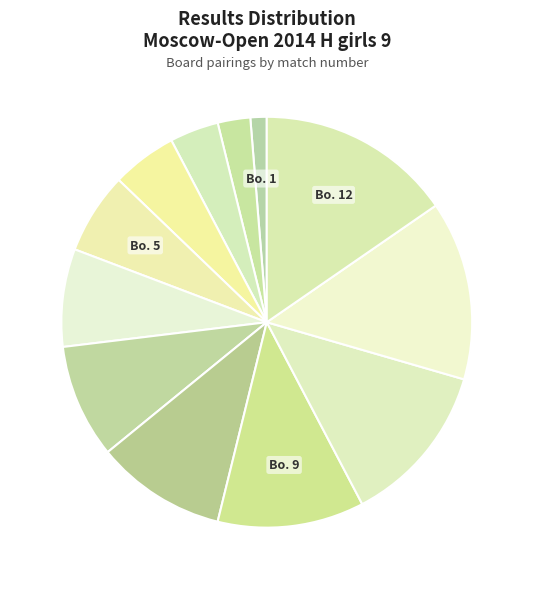

Count the number of slices in the pie.

12